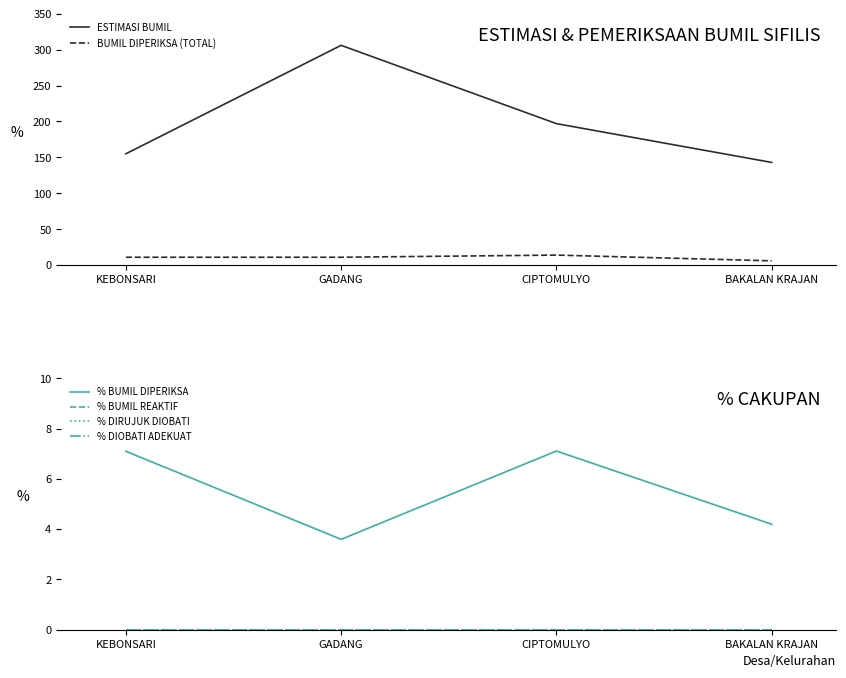

Which series has the largest total across all categories?

ESTIMASI BUMIL